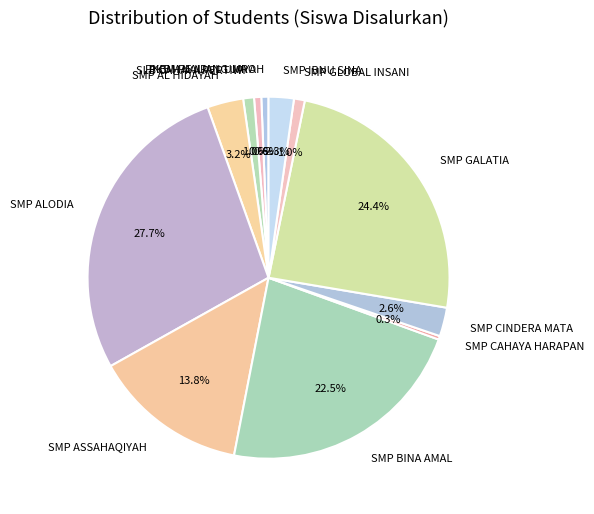

Is it true that SMP AL HIDAYAH is 3% of the pie?

True